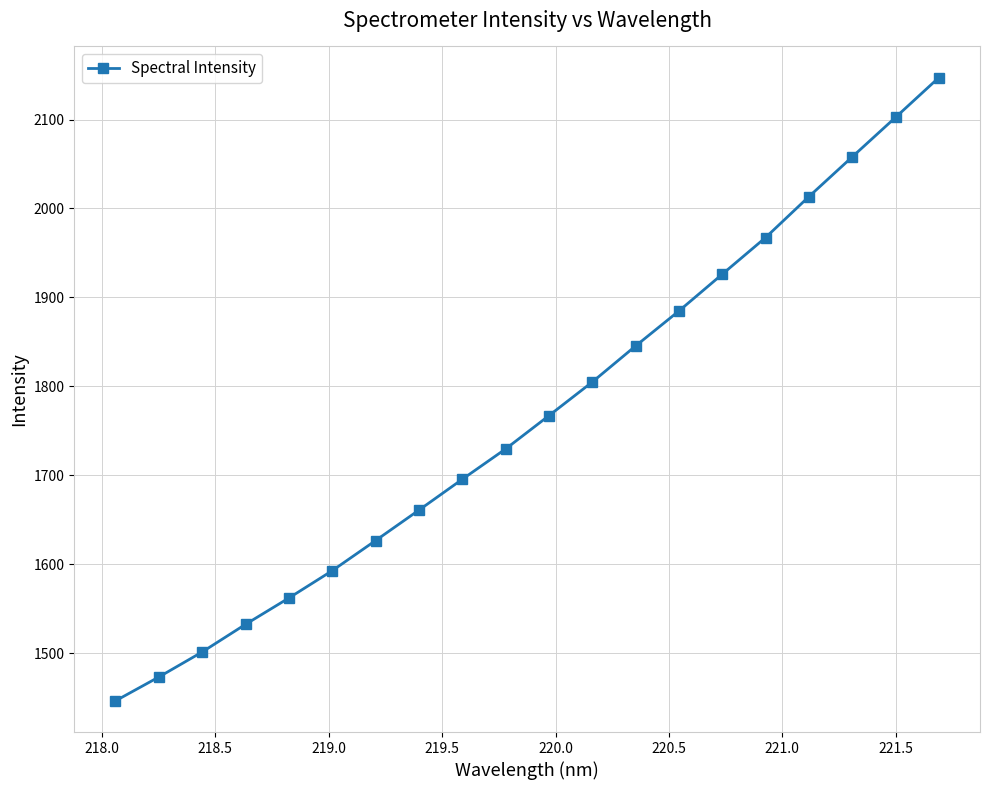

True or false: the data has more than 1 interior local peaks.

False